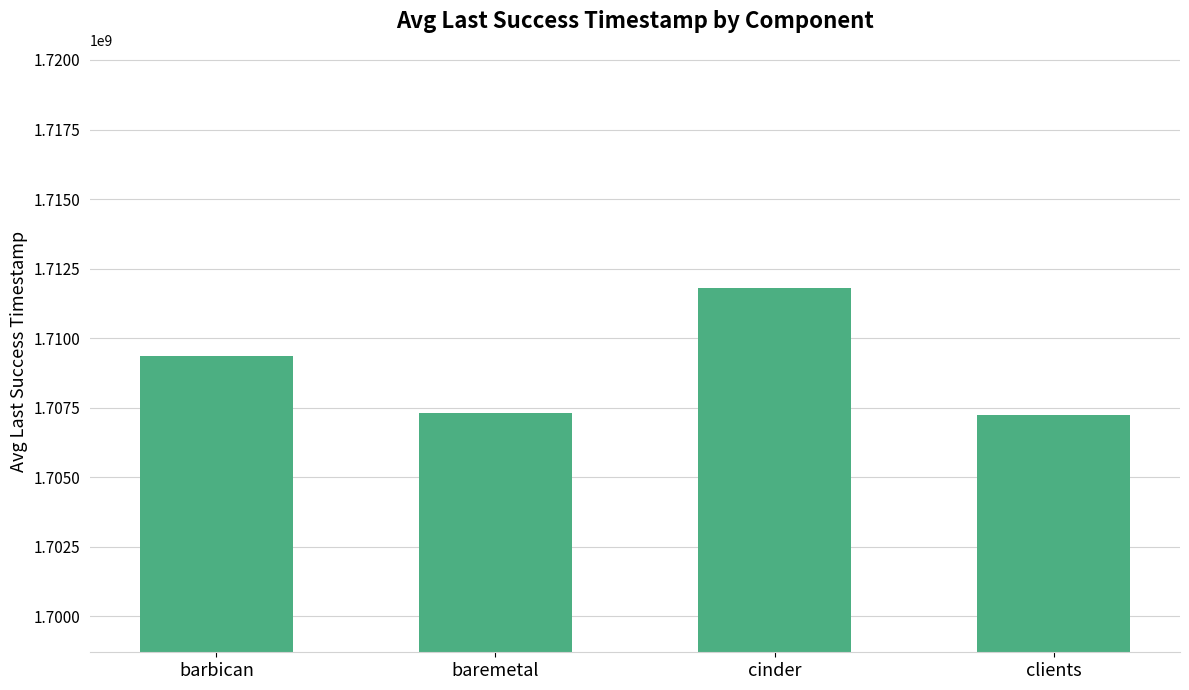

What is the average value?

1708922271.7